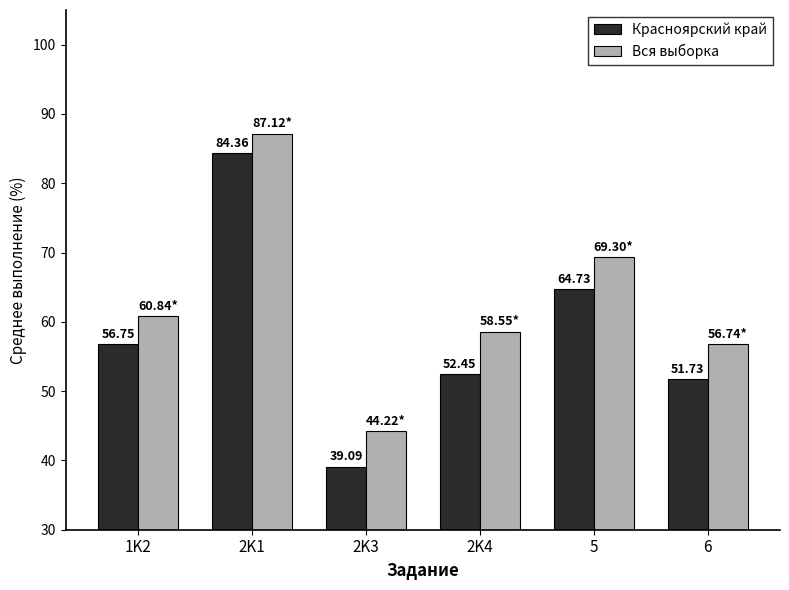

Count the number of data series in this chart.

2